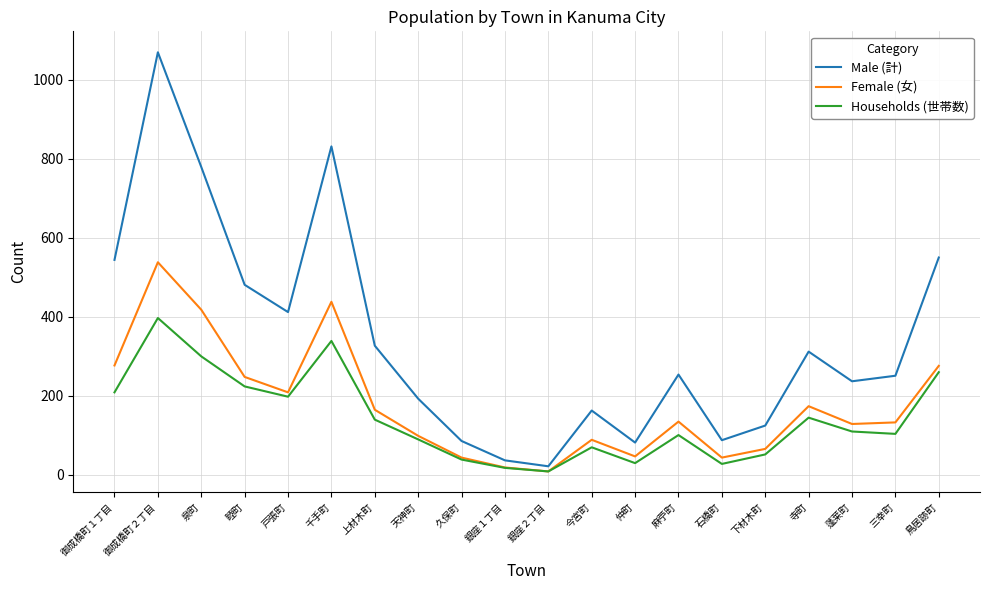

What is the total value across all series at 寺町?

631